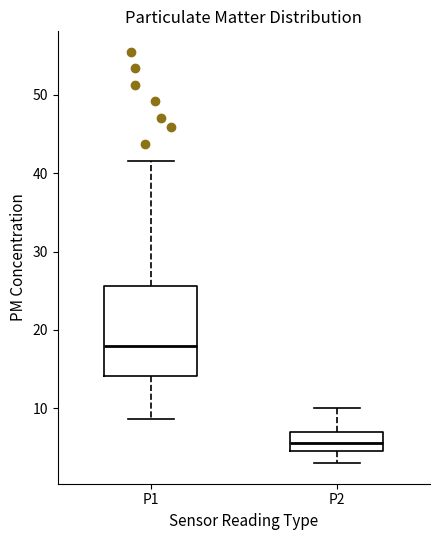

Which box's median line is the highest?

P1